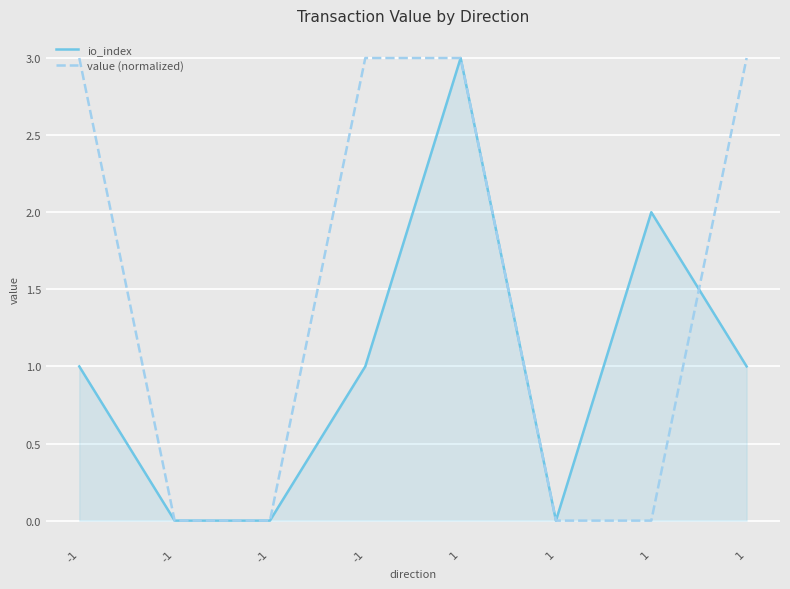

Where do io_index and value (normalized) first cross each other?

1 and 1